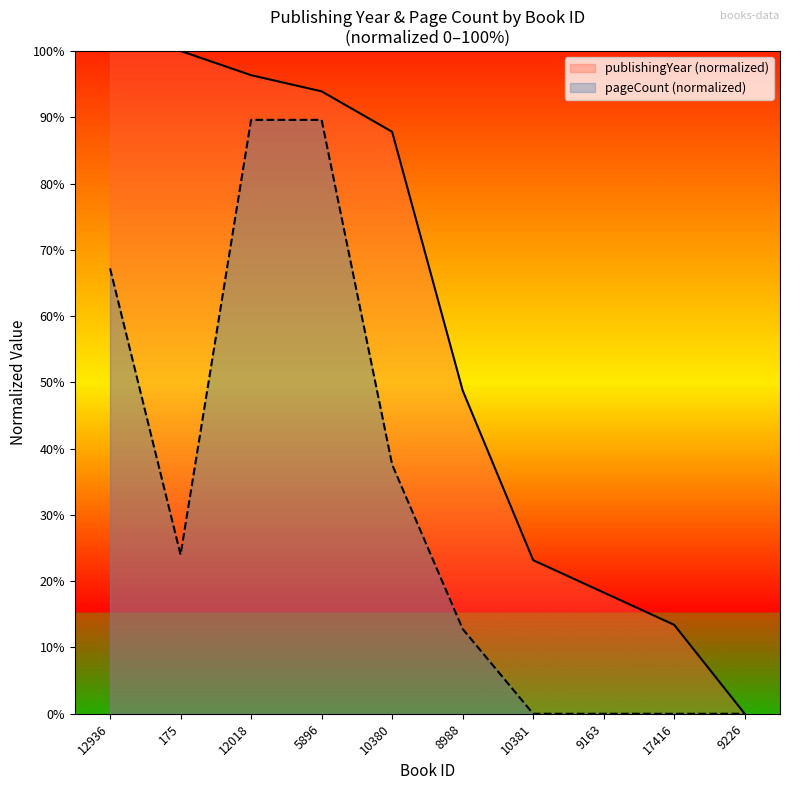

True or false: pageCount has more than 1 points higher than both neighbors.

False